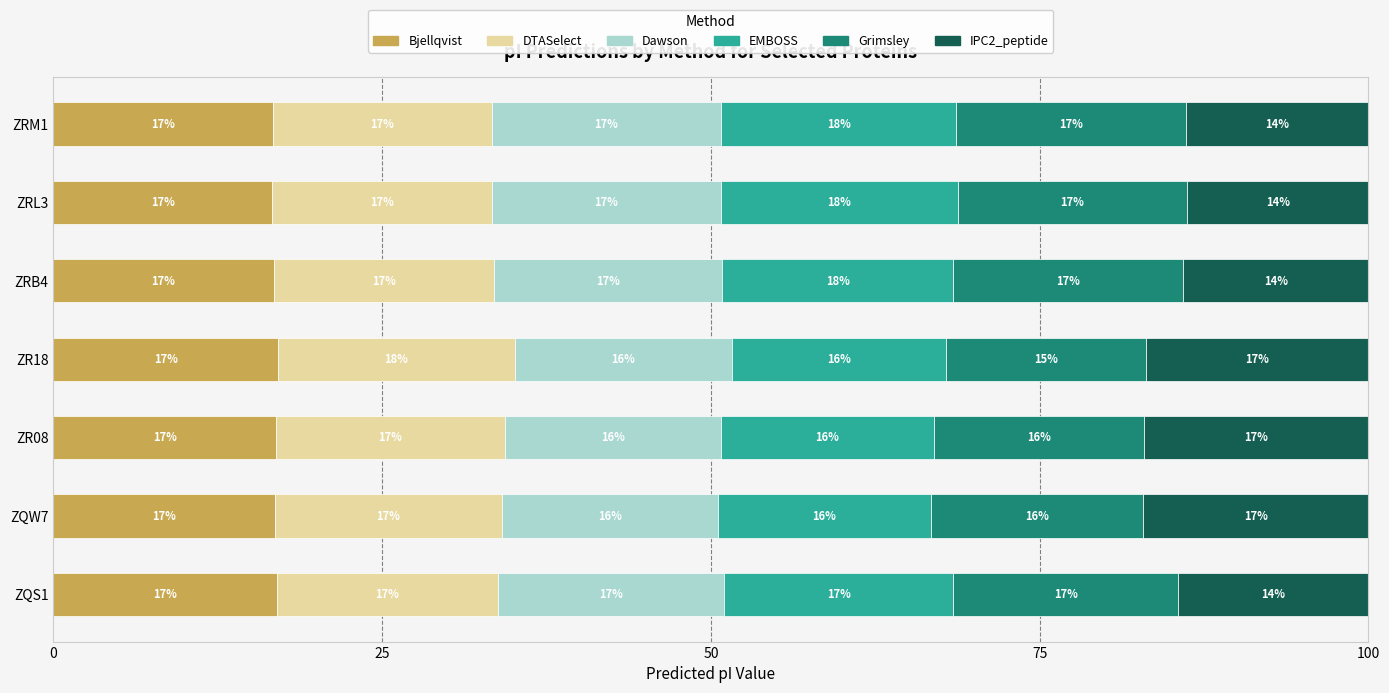

What is the total value across all series at ZRB4?

100.0